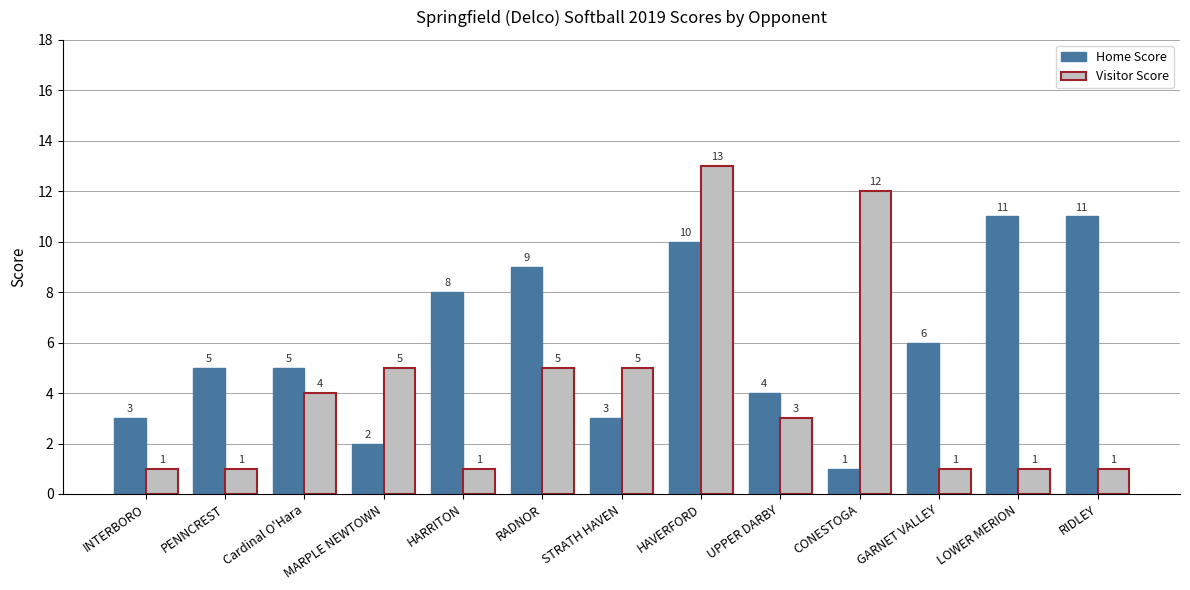

The value of Home Score at UPPER DARBY is 4. True or false?

True